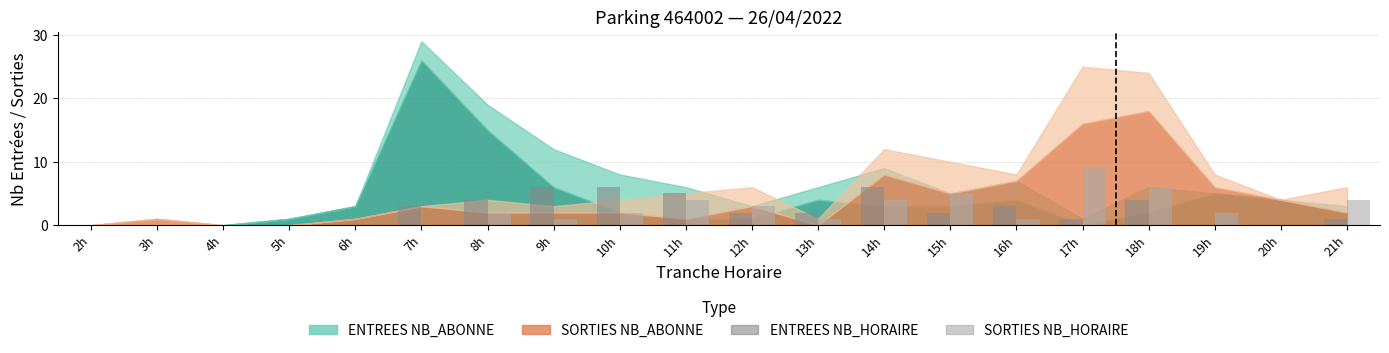

Which label corresponds to the largest value in the chart?

17h